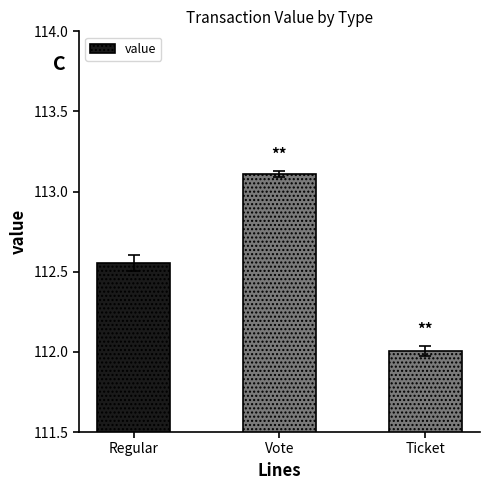

What is the difference between the values at Regular and Vote?

0.6